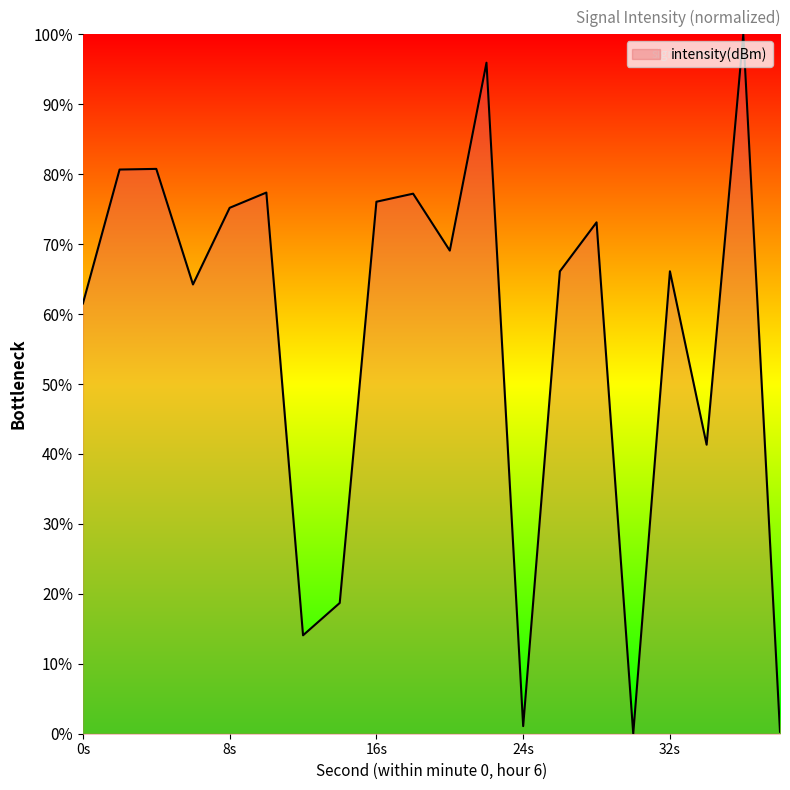

What is the greatest value displayed?

100.0